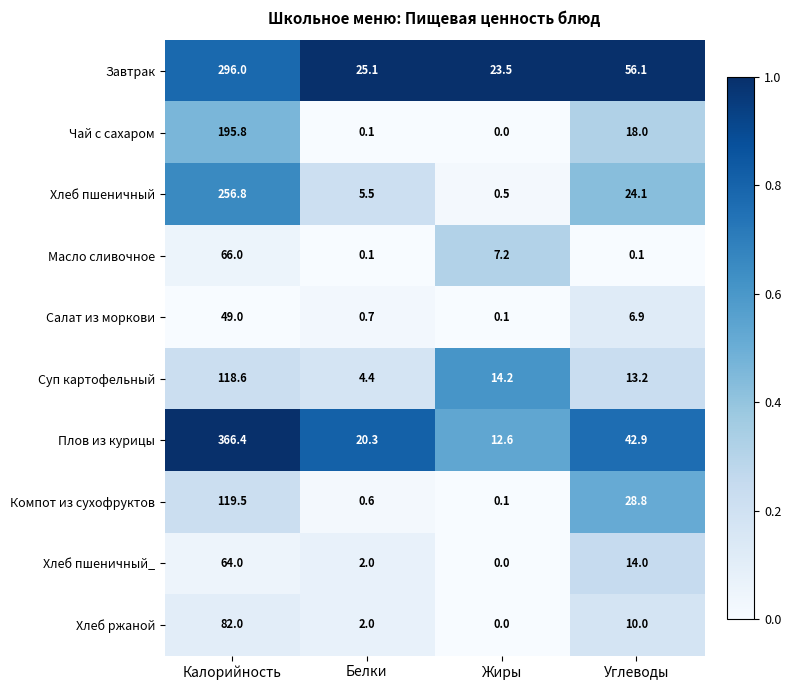

How many distinct data groups are displayed?

10